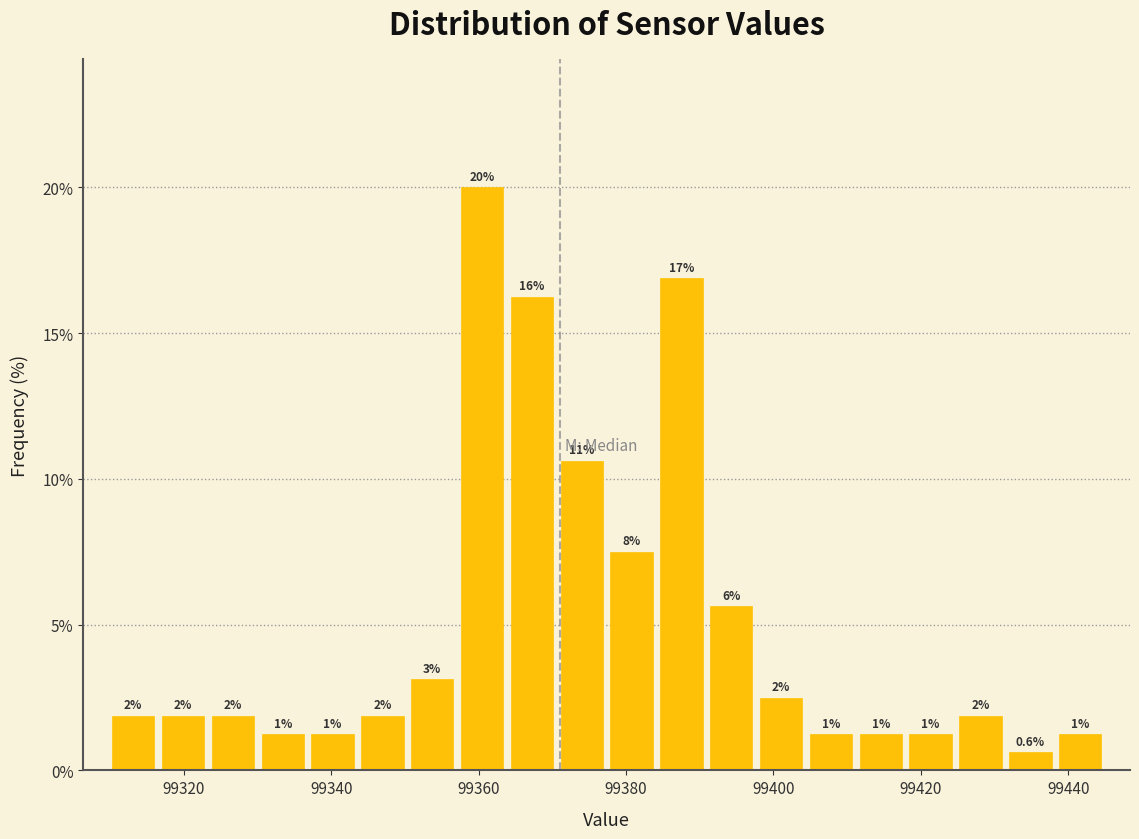

Around what value on the x-axis is the tallest bar? Give the approximate position of its centre, as read against the axis.

99360